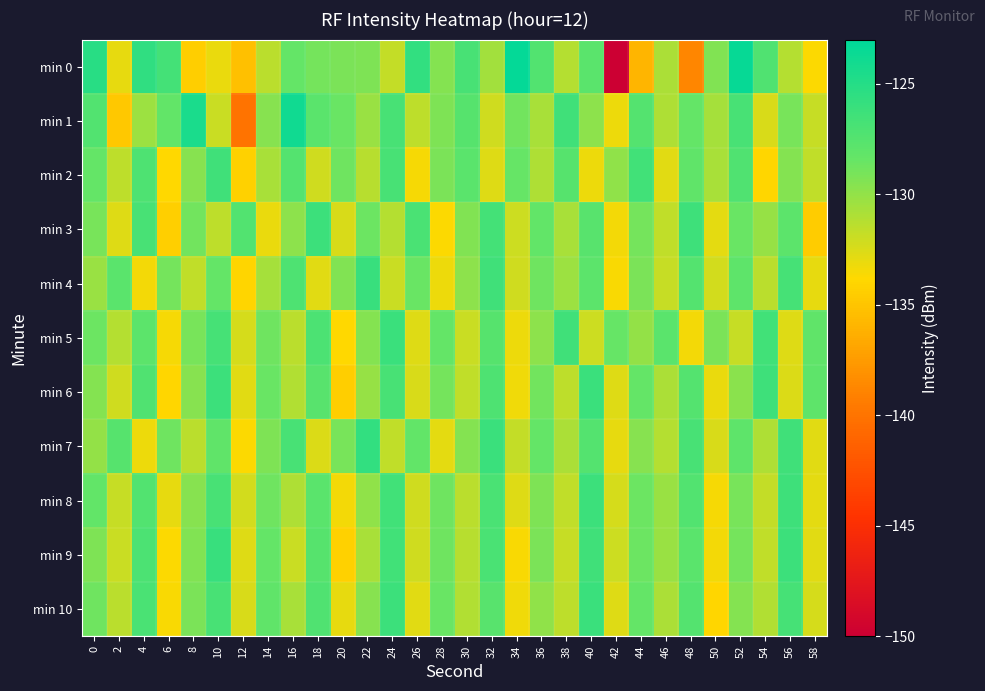

Which series has the widest spread of values?

min 0